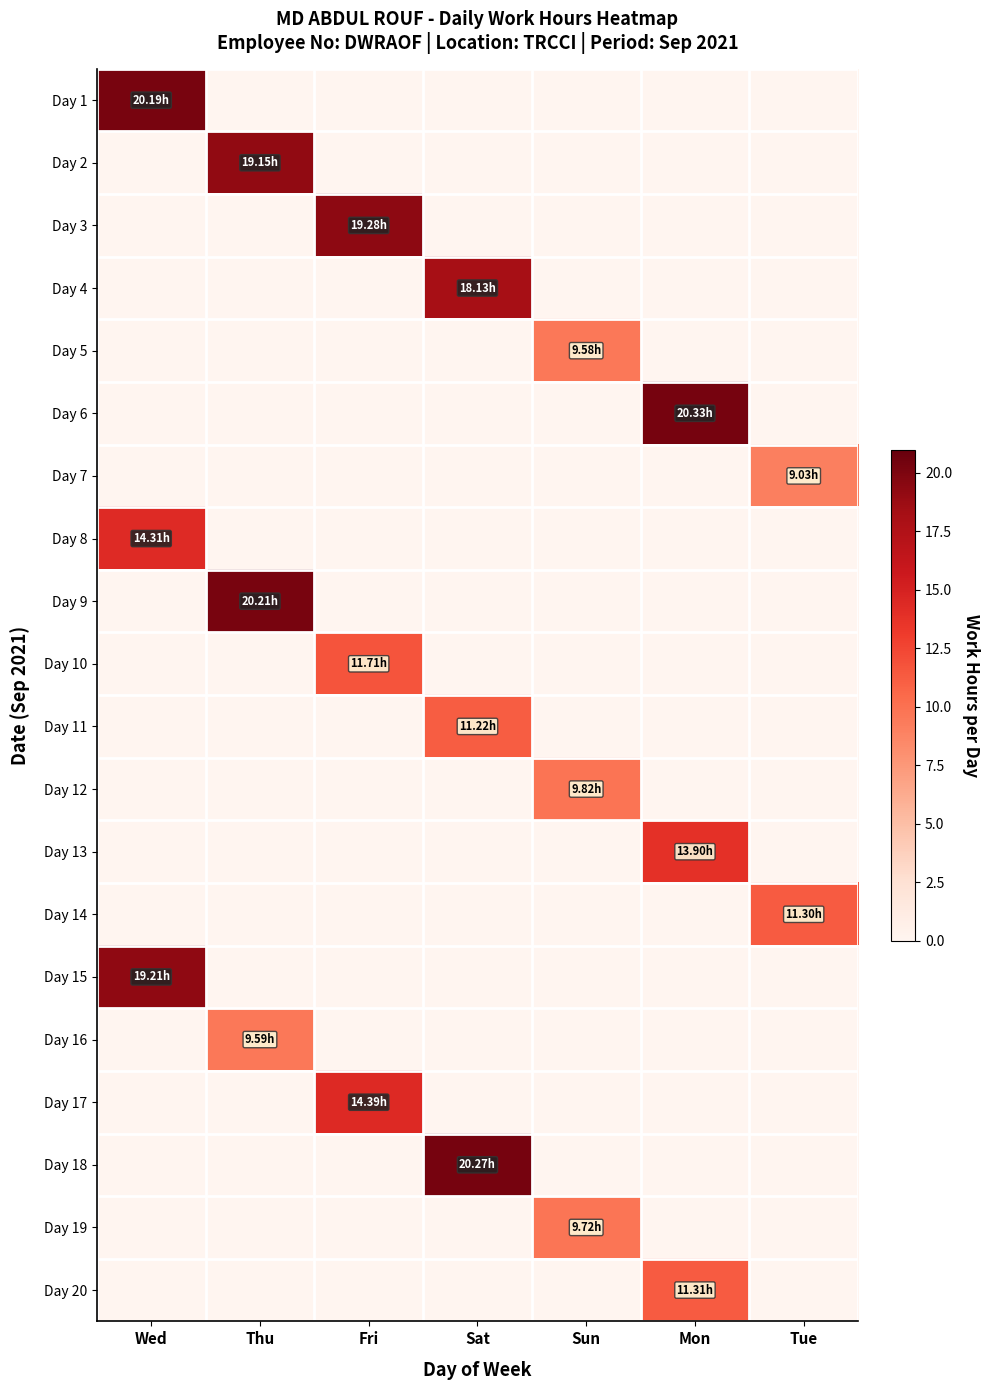

Reading left to right, what are all the values shown in this chart?

Day 1: Wed=20.2	Thu=0.0	Fri=0.0	Sat=0.0	Sun=0.0	Mon=0.0	Tue=0.0
Day 2: Wed=0.0	Thu=19.1	Fri=0.0	Sat=0.0	Sun=0.0	Mon=0.0	Tue=0.0
Day 3: Wed=0.0	Thu=0.0	Fri=19.3	Sat=0.0	Sun=0.0	Mon=0.0	Tue=0.0
Day 4: Wed=0.0	Thu=0.0	Fri=0.0	Sat=18.1	Sun=0.0	Mon=0.0	Tue=0.0
Day 5: Wed=0.0	Thu=0.0	Fri=0.0	Sat=0.0	Sun=9.6	Mon=0.0	Tue=0.0
Day 6: Wed=0.0	Thu=0.0	Fri=0.0	Sat=0.0	Sun=0.0	Mon=20.3	Tue=0.0
Day 7: Wed=0.0	Thu=0.0	Fri=0.0	Sat=0.0	Sun=0.0	Mon=0.0	Tue=9.0
Day 8: Wed=14.3	Thu=0.0	Fri=0.0	Sat=0.0	Sun=0.0	Mon=0.0	Tue=0.0
Day 9: Wed=0.0	Thu=20.2	Fri=0.0	Sat=0.0	Sun=0.0	Mon=0.0	Tue=0.0
Day 10: Wed=0.0	Thu=0.0	Fri=11.7	Sat=0.0	Sun=0.0	Mon=0.0	Tue=0.0
Day 11: Wed=0.0	Thu=0.0	Fri=0.0	Sat=11.2	Sun=0.0	Mon=0.0	Tue=0.0
Day 12: Wed=0.0	Thu=0.0	Fri=0.0	Sat=0.0	Sun=9.8	Mon=0.0	Tue=0.0
Day 13: Wed=0.0	Thu=0.0	Fri=0.0	Sat=0.0	Sun=0.0	Mon=13.9	Tue=0.0
Day 14: Wed=0.0	Thu=0.0	Fri=0.0	Sat=0.0	Sun=0.0	Mon=0.0	Tue=11.3
Day 15: Wed=19.2	Thu=0.0	Fri=0.0	Sat=0.0	Sun=0.0	Mon=0.0	Tue=0.0
Day 16: Wed=0.0	Thu=9.6	Fri=0.0	Sat=0.0	Sun=0.0	Mon=0.0	Tue=0.0
Day 17: Wed=0.0	Thu=0.0	Fri=14.4	Sat=0.0	Sun=0.0	Mon=0.0	Tue=0.0
Day 18: Wed=0.0	Thu=0.0	Fri=0.0	Sat=20.3	Sun=0.0	Mon=0.0	Tue=0.0
Day 19: Wed=0.0	Thu=0.0	Fri=0.0	Sat=0.0	Sun=9.7	Mon=0.0	Tue=0.0
Day 20: Wed=0.0	Thu=0.0	Fri=0.0	Sat=0.0	Sun=0.0	Mon=11.3	Tue=0.0